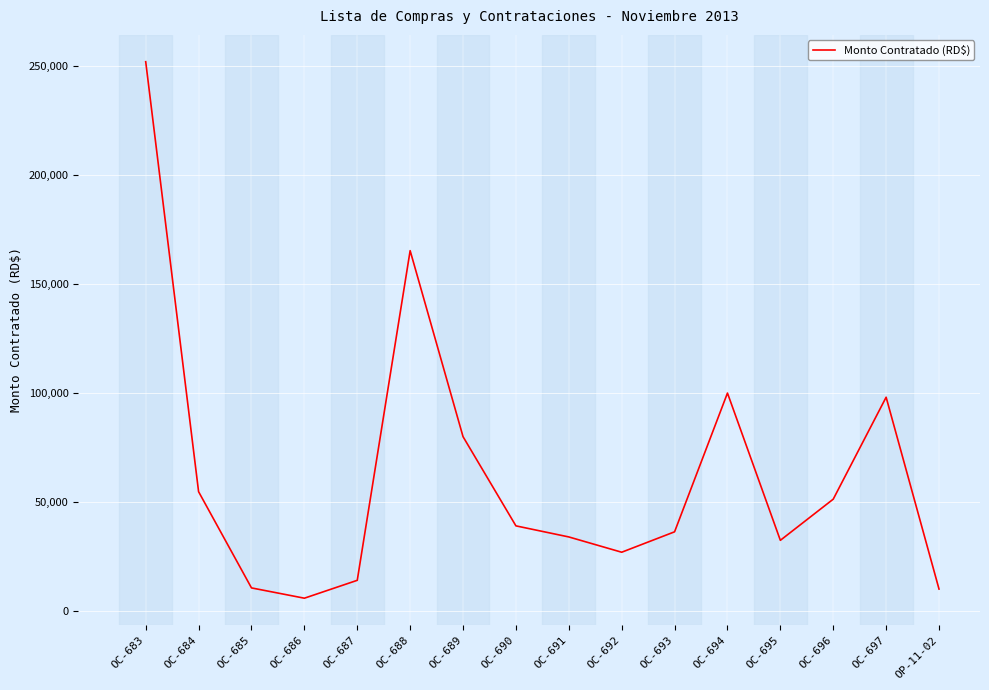

The value at OC-696 is 14432.4. True or false?

False